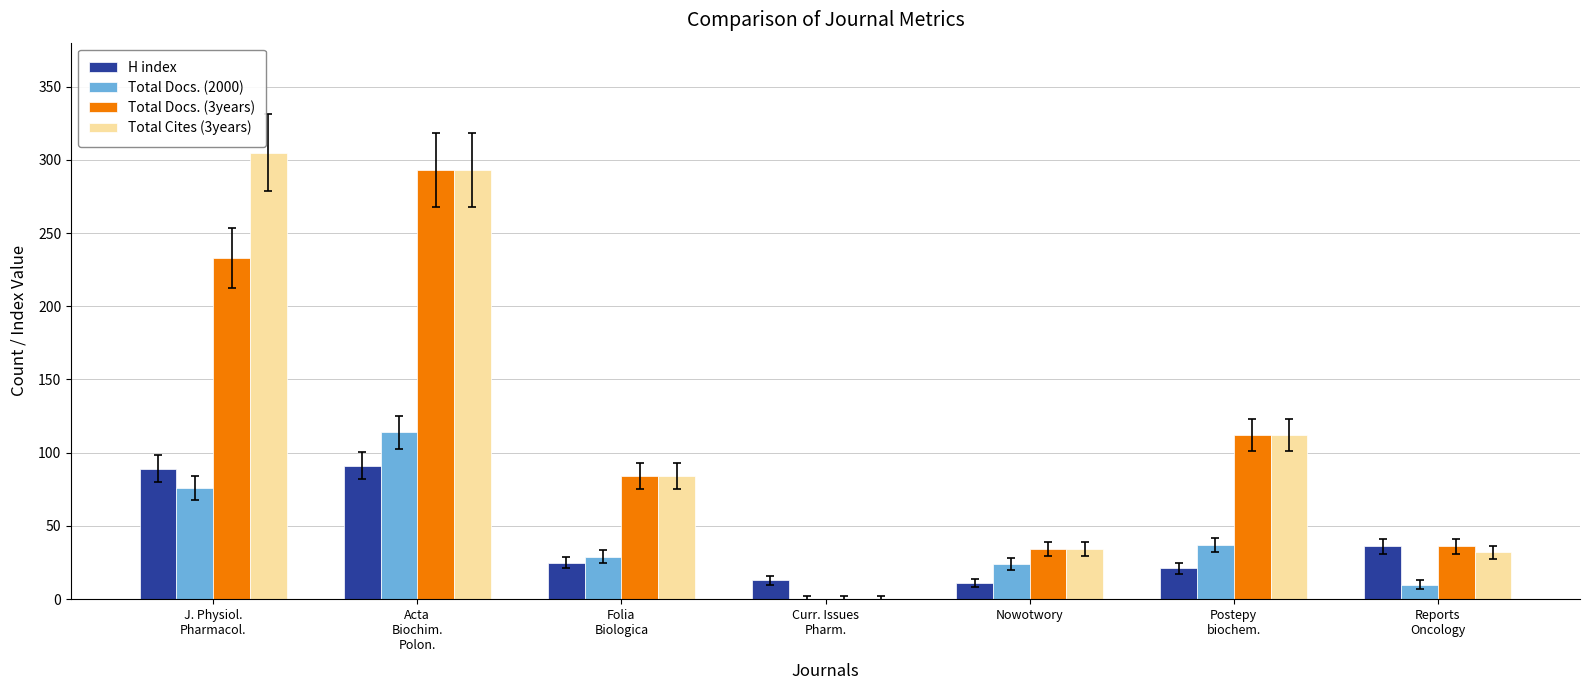

The Total Cites (3years) series shows 452 at J. Physiol.
Pharmacol.. True or false?

False